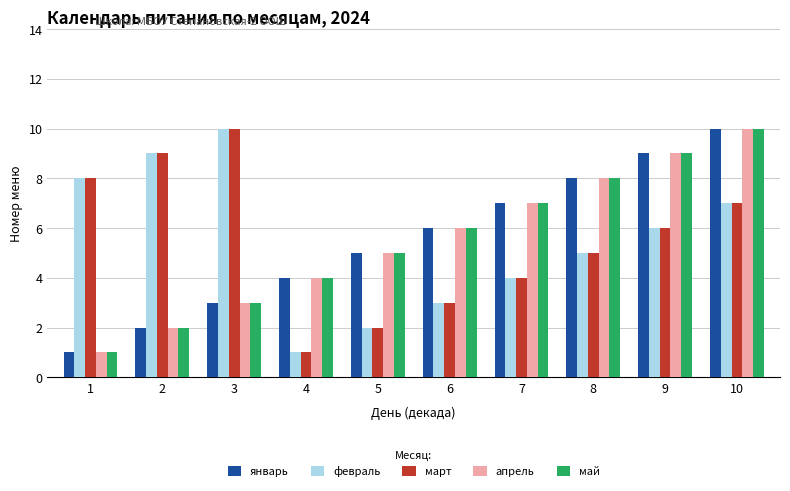

What is the sum of all февраль values?

55